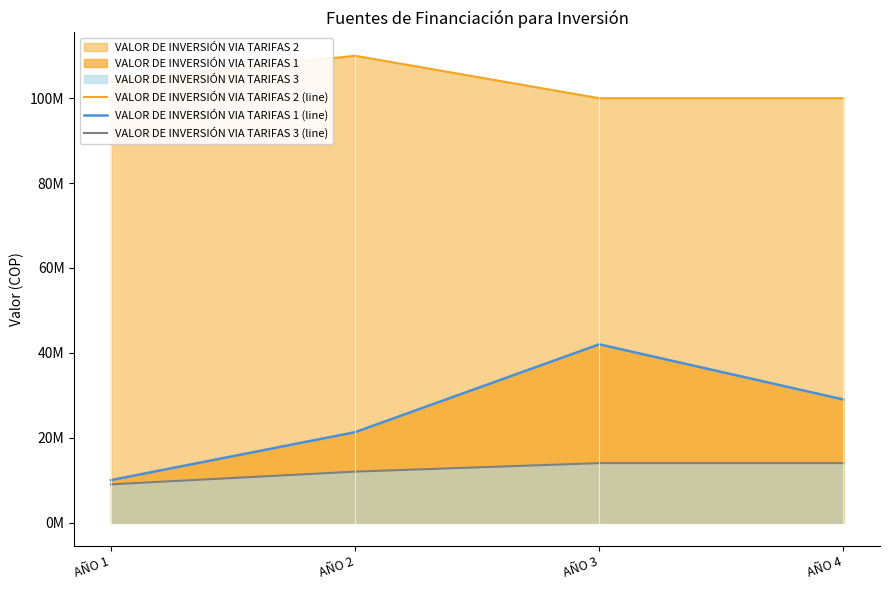

What is the value of the VALOR DE INVERSIÓN VIA TARIFAS 2 (line) point at the 2nd from the left?

110000000